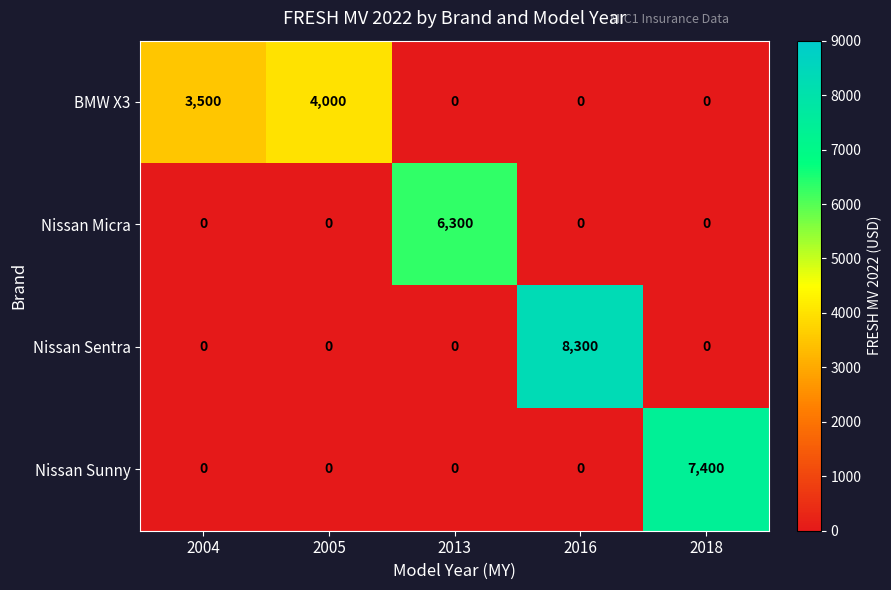

Reading right to left, what are all the values shown in this chart?

BMW X3: 2018=0	2016=0	2013=0	2005=4000	2004=3500
Nissan Micra: 2018=0	2016=0	2013=6300	2005=0	2004=0
Nissan Sentra: 2018=0	2016=8300	2013=0	2005=0	2004=0
Nissan Sunny: 2018=7400	2016=0	2013=0	2005=0	2004=0